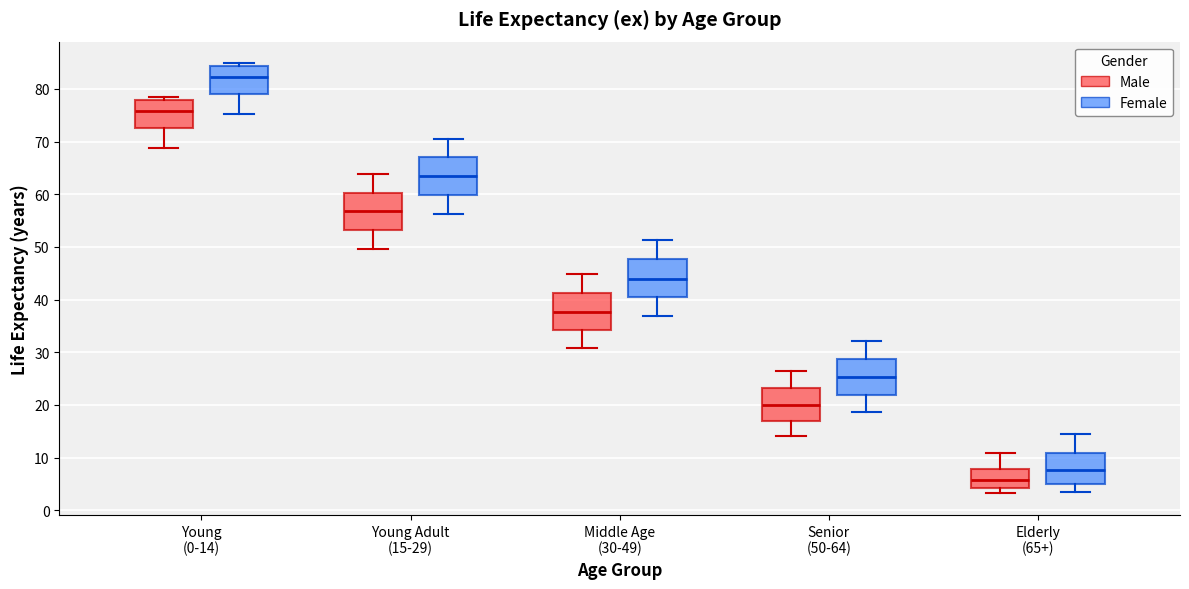

Reading left to right, read every box against the y-axis: the position of its median line, the range the box covers, and the ends of its whiskers. The values are not printed on the chart, so give them approximately, as read against the axis.

Young (0-14) (Male): median 76, box 73 to 78, whiskers 69 to 78 (just above the box's upper edge)
Young (0-14) (Female): median 82, box 79 to 84, whiskers 75 to 85
Young Adult (15-29) (Male): median 57, box 53 to 60, whiskers 50 to 64
Young Adult (15-29) (Female): median 64, box 60 to 67, whiskers 56 to 70
Middle Age (30-49) (Male): median 38, box 34 to 41, whiskers 31 to 45
Middle Age (30-49) (Female): median 44, box 40 to 48, whiskers 37 to 51
Senior (50-64) (Male): median 20, box 17 to 23, whiskers 14 to 26
Senior (50-64) (Female): median 25, box 22 to 29, whiskers 19 to 32
Elderly (65+) (Male): median 6, box 4 to 8, whiskers 3 to 11
Elderly (65+) (Female): median 8, box 5 to 11, whiskers 4 to 15